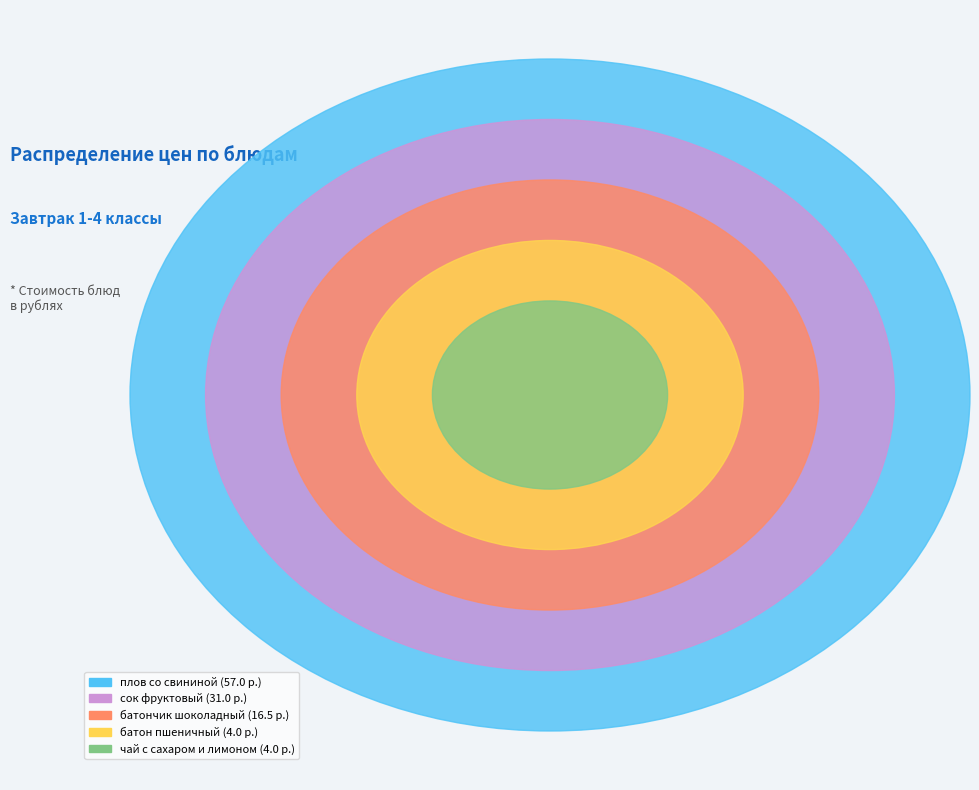

To the nearest percent, what percentage of the pie is плов со свининой?

51%